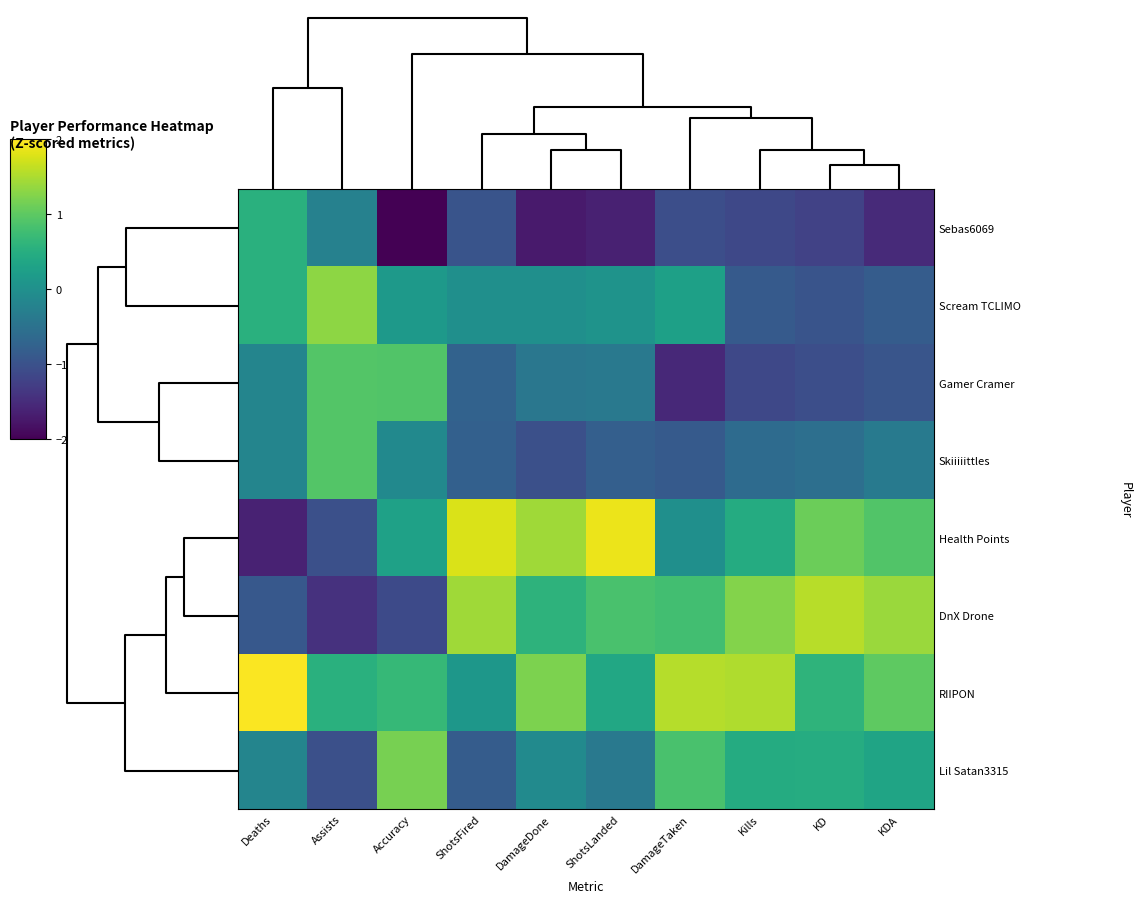

Which series has the widest spread of values?

Health Points